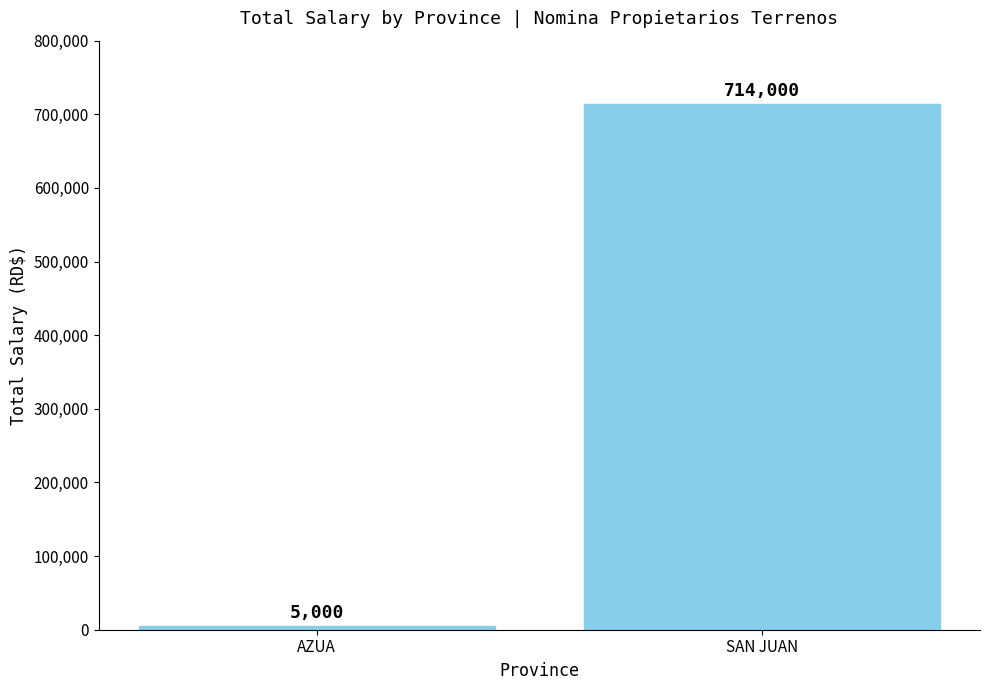

Which category has the lowest value across all series?

AZUA